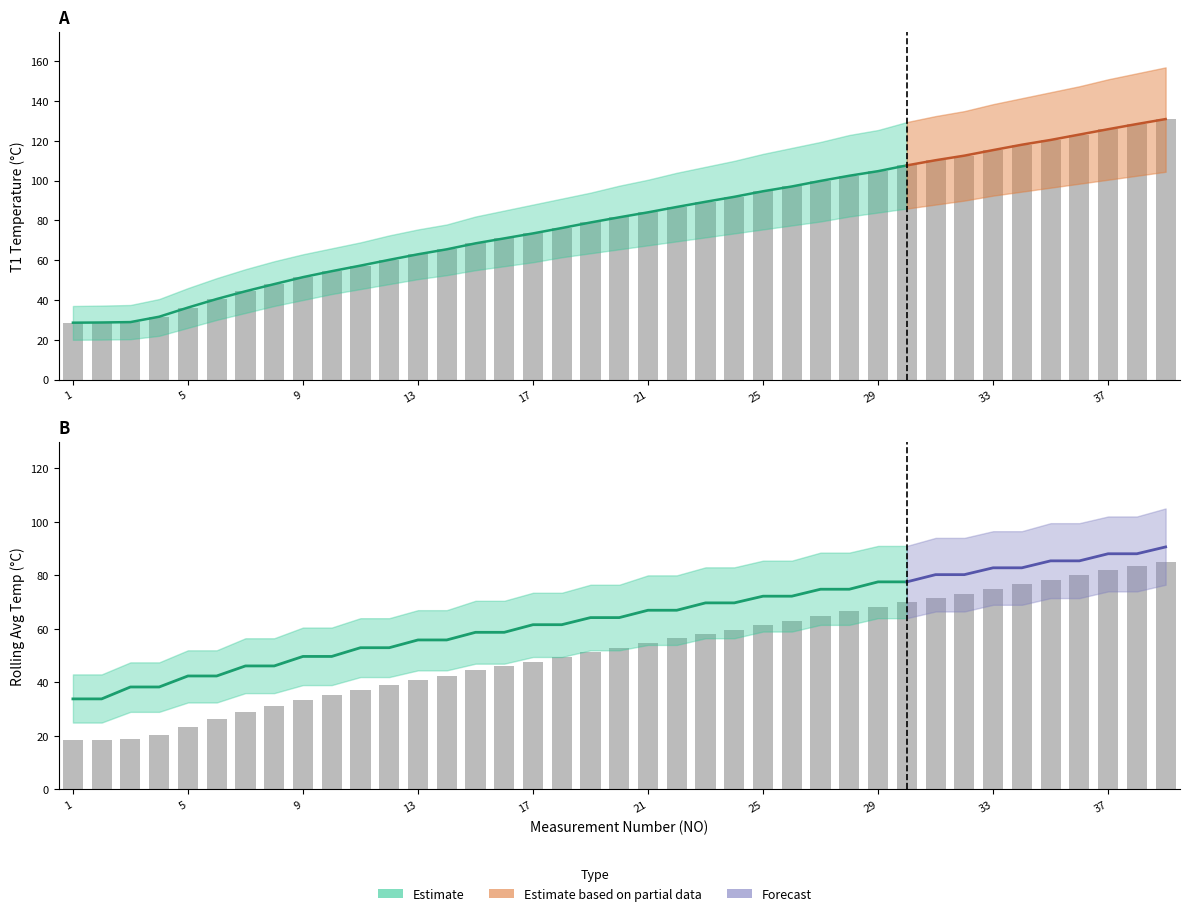

Reading left to right, extract all data points from this chart.

T1: 1=28.6	2=28.7	3=28.9	4=31.6	5=36.2	6=40.5	7=44.4	8=48.0	9=51.5	10=54.5	11=57.3	12=60.2	13=63.0	14=65.5	15=68.5	16=71.0	17=73.5	18=76.2	19=79.0	20=81.6	21=84.1	22=86.8	23=89.4	24=91.9	25=94.7	26=97.1	27=99.9	28=102.5	29=104.8	30=107.7	31=110.3	32=112.6	33=115.4	34=118.1	35=120.5	36=123.2	37=125.9	38=128.5	39=131.0
T1_lower: 1=20.0	2=20.1	3=20.3	4=22.0	5=26.0	6=30.0	7=33.5	8=37.0	9=40.0	10=43.0	11=45.5	12=48.0	13=50.5	14=52.5	15=55.0	16=57.0	17=59.0	18=61.5	19=63.5	20=65.5	21=67.5	22=69.5	23=71.5	24=73.5	25=75.5	26=77.5	27=79.5	28=82.0	29=84.0	30=86.0	31=88.0	32=90.0	33=92.5	34=94.5	35=96.5	36=98.5	37=100.5	38=102.5	39=104.5
T1_upper: 1=37.0	2=37.2	3=37.5	4=40.5	5=46.0	6=51.0	7=55.5	8=59.5	9=63.0	10=66.0	11=69.0	12=72.5	13=75.5	14=78.0	15=82.0	16=85.0	17=88.0	18=91.0	19=94.0	20=97.5	21=100.5	22=104.0	23=107.0	24=110.0	25=113.5	26=116.5	27=119.5	28=123.0	29=125.5	30=129.5	31=132.5	32=135.0	33=138.5	34=141.5	35=144.5	36=147.5	37=151.0	38=154.0	39=157.0
rolling_avg: 1=33.9	2=33.9	3=38.3	4=38.3	5=42.4	6=42.4	7=46.2	8=46.2	9=49.7	10=49.7	11=53.0	12=53.0	13=55.9	14=55.9	15=58.7	16=58.7	17=61.6	18=61.6	19=64.2	20=64.2	21=67.0	22=67.0	23=69.7	24=69.7	25=72.2	26=72.2	27=74.8	28=74.8	29=77.6	30=77.6	31=80.3	32=80.3	33=82.8	34=82.8	35=85.4	36=85.4	37=88.1	38=88.1	39=90.6
rolling_lower: 1=25.0	2=25.0	3=29.0	4=29.0	5=32.5	6=32.5	7=36.0	8=36.0	9=39.0	10=39.0	11=42.0	12=42.0	13=44.5	14=44.5	15=47.0	16=47.0	17=49.5	18=49.5	19=52.0	20=52.0	21=54.0	22=54.0	23=56.5	24=56.5	25=59.0	26=59.0	27=61.5	28=61.5	29=64.0	30=64.0	31=66.5	32=66.5	33=69.0	34=69.0	35=71.5	36=71.5	37=74.0	38=74.0	39=76.5
rolling_upper: 1=43.0	2=43.0	3=47.5	4=47.5	5=52.0	6=52.0	7=56.5	8=56.5	9=60.5	10=60.5	11=64.0	12=64.0	13=67.0	14=67.0	15=70.5	16=70.5	17=73.5	18=73.5	19=76.5	20=76.5	21=80.0	22=80.0	23=83.0	24=83.0	25=85.5	26=85.5	27=88.5	28=88.5	29=91.0	30=91.0	31=94.0	32=94.0	33=96.5	34=96.5	35=99.5	36=99.5	37=102.0	38=102.0	39=105.0